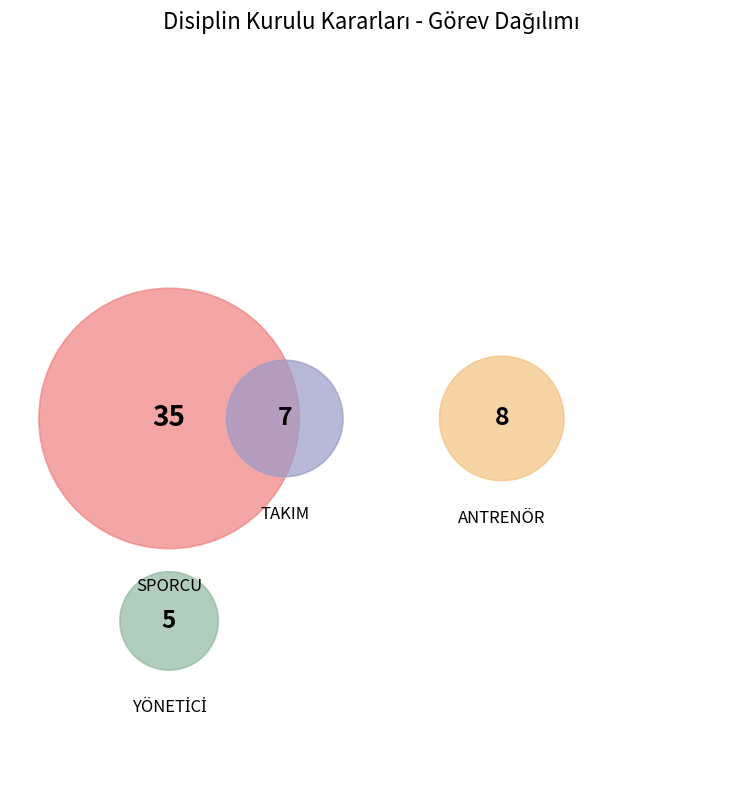

What is the ratio of the value at ANTRENÖR to the value at SPORCU?

0.2